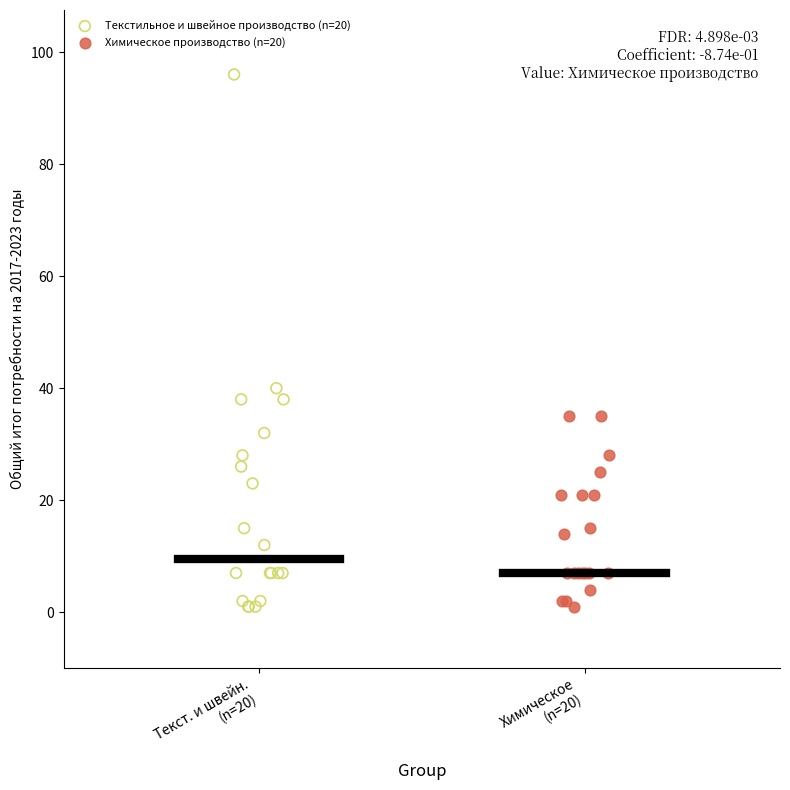

Which series has the widest spread of Y values?

Текстильное и швейное производство (n=20)